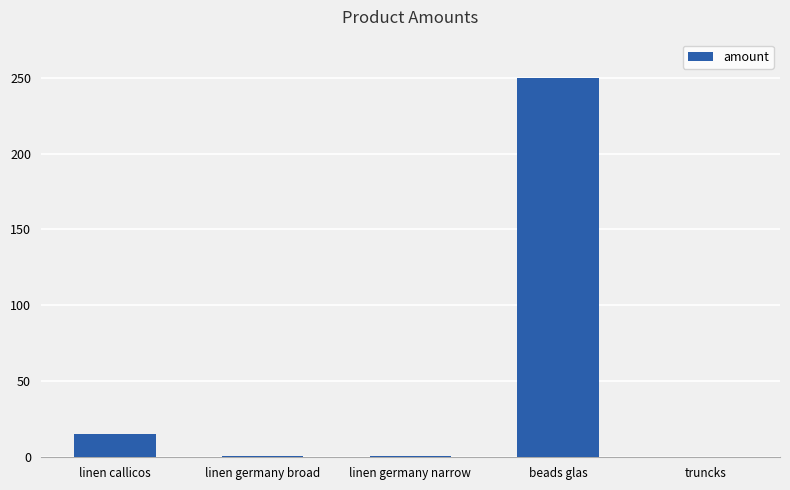

The value at linen callicos is 27. True or false?

False